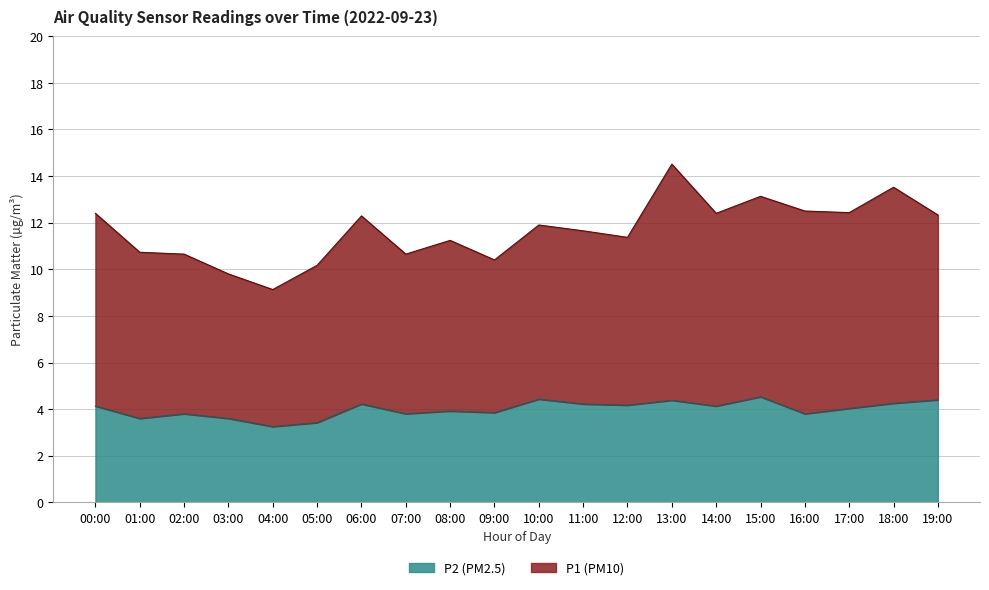

True or false: P2 and P1 cross at least once.

False